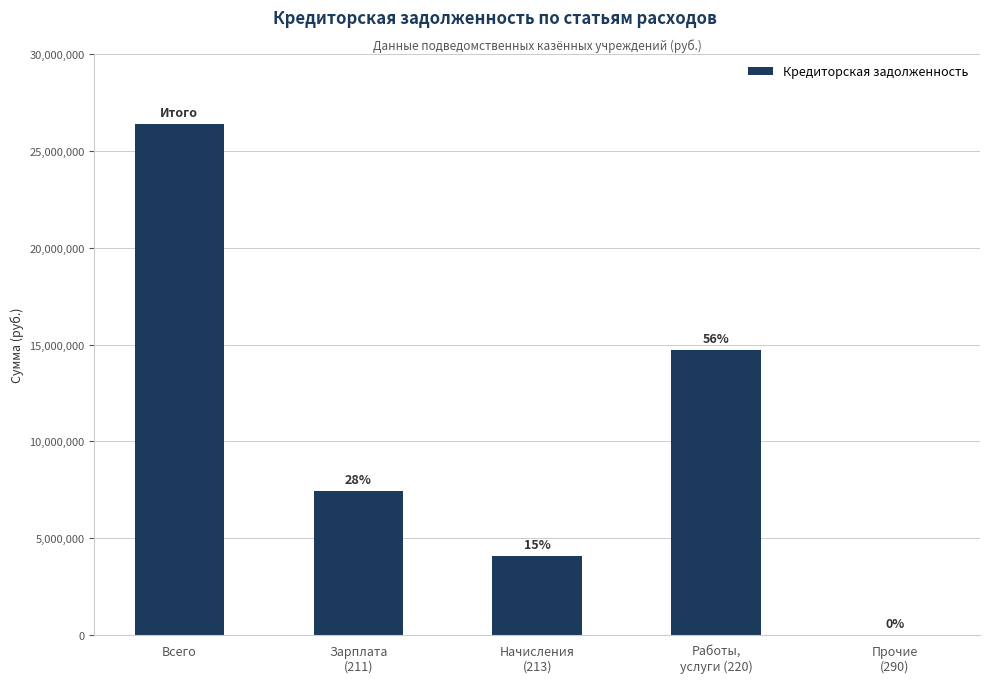

Are the bars horizontal?

No